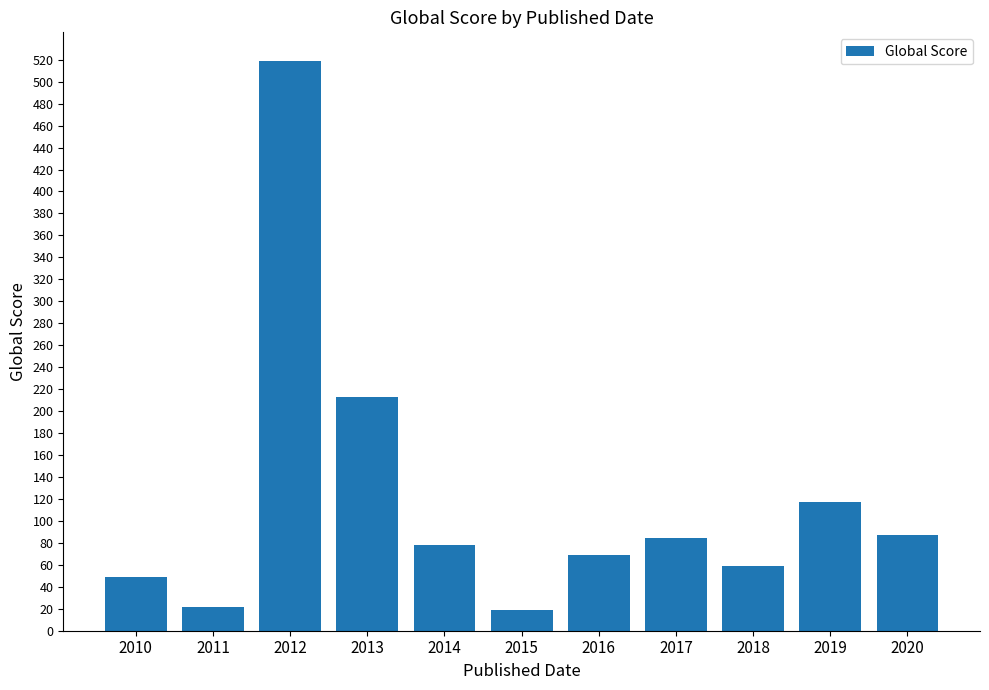

How many data points are less than 78?

5